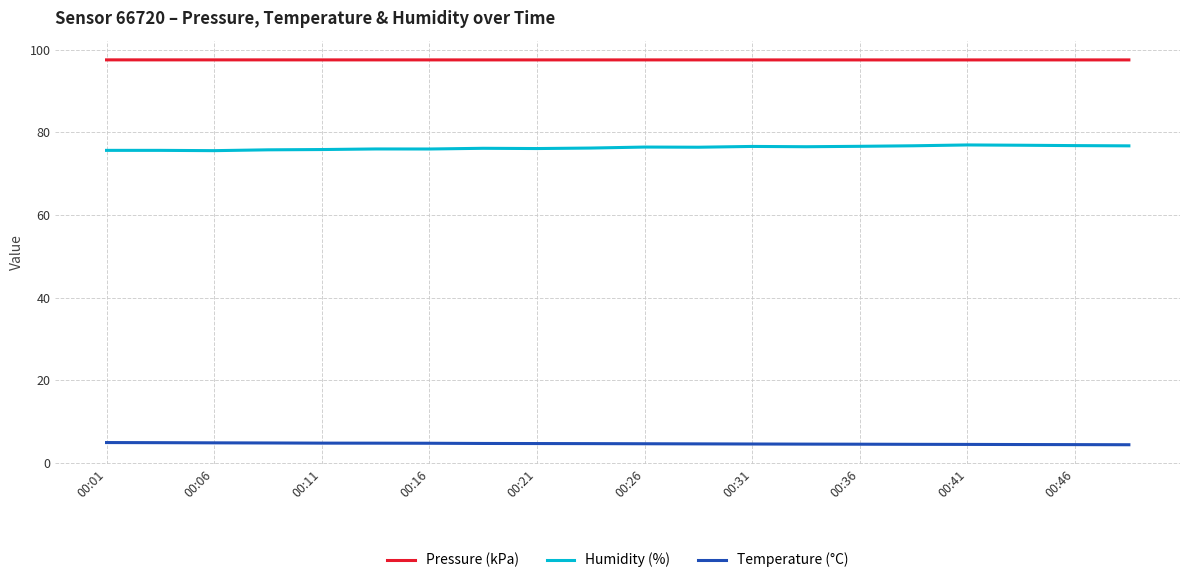

Rank the series by their average value, from highest to lowest.

Pressure (kPa), Humidity (%), Temperature (°C)